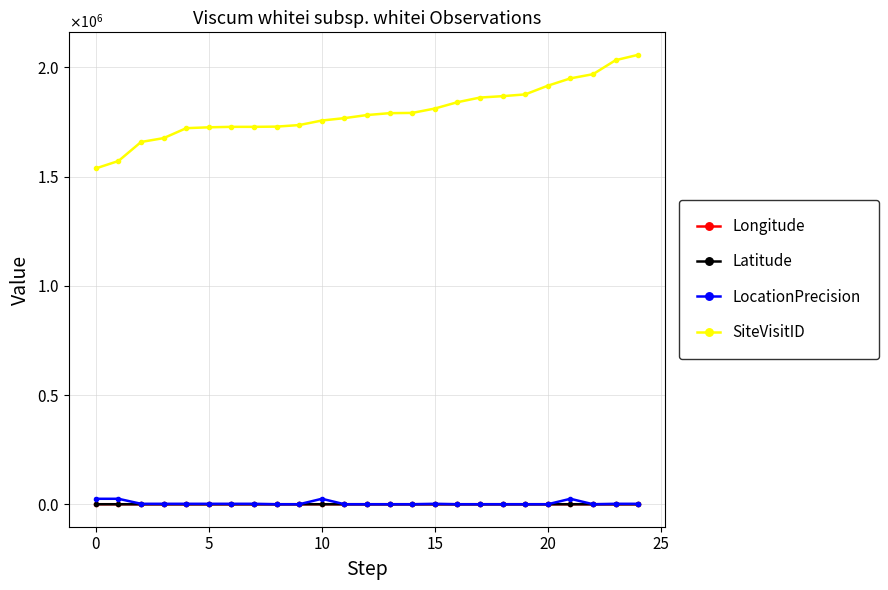

Reading left to right, what are all the values shown in this chart?

Longitude: 150.9	150.6	146.1	151.0	150.6	144.5	144.6	144.8	145.2	150.1	150.6	145.3	145.0	144.9	150.7	145.2	149.2	149.1	145.5	150.6	150.6	145.3	145.5	150.3	151.3
Latitude: -26.4	-23.4	-20.3	-24.8	-26.7	-18.6	-18.1	-18.1	-17.4	-26.7	-26.7	-17.4	-19.0	-18.6	-23.5	-17.3	-25.9	-26.3	-17.9	-27.2	-26.9	-17.2	-17.9	-26.7	-26.8
LocationPrecision: 25000.0	25000.0	2000.0	2000.0	2000.0	2000.0	2000.0	2000.0	100.0	100.0	25000.0	100.0	100.0	100.0	100.0	2000.0	100.0	100.0	100.0	100.0	100.0	25000.0	50.0	2000.0	2000.0
SiteVisitID: 1537785.0	1571708.0	1658691.0	1676391.0	1721941.0	1725875.0	1728008.0	1728011.0	1729049.0	1736157.0	1756944.0	1767861.0	1782010.0	1790634.0	1791766.0	1811846.0	1840835.0	1862166.0	1868470.0	1876565.0	1916355.0	1949937.0	1969089.0	2033203.0	2057829.0